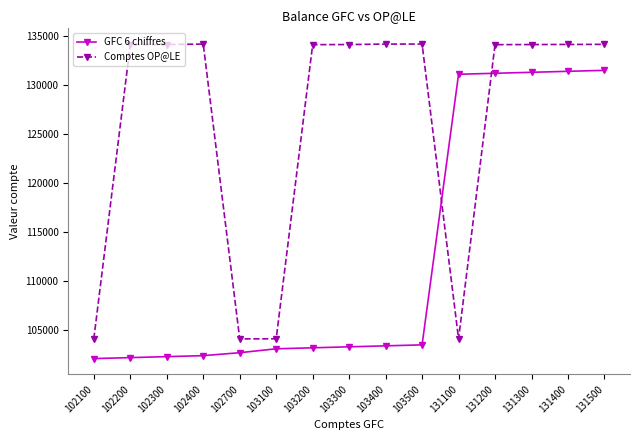

Rank the series by their maximum value, from highest to lowest.

Comptes OP@LE, GFC 6 chiffres